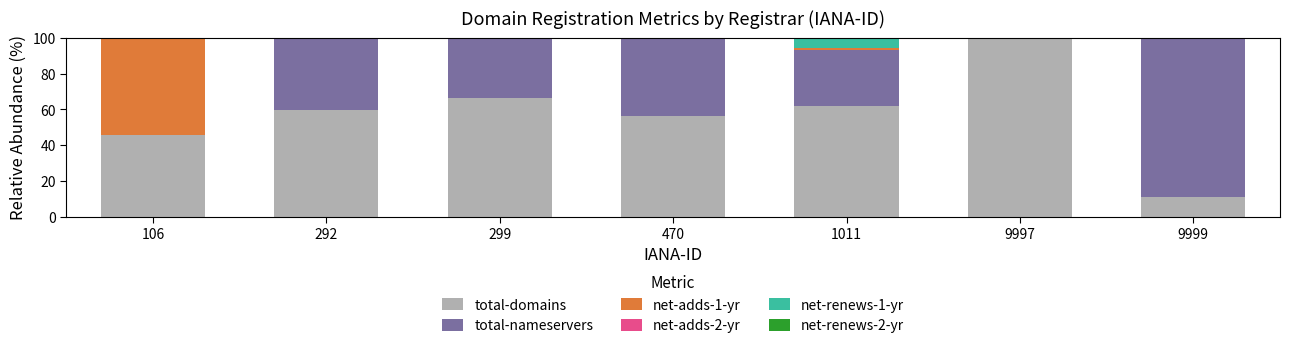

What is the highest value of the total-domains series?

100.0